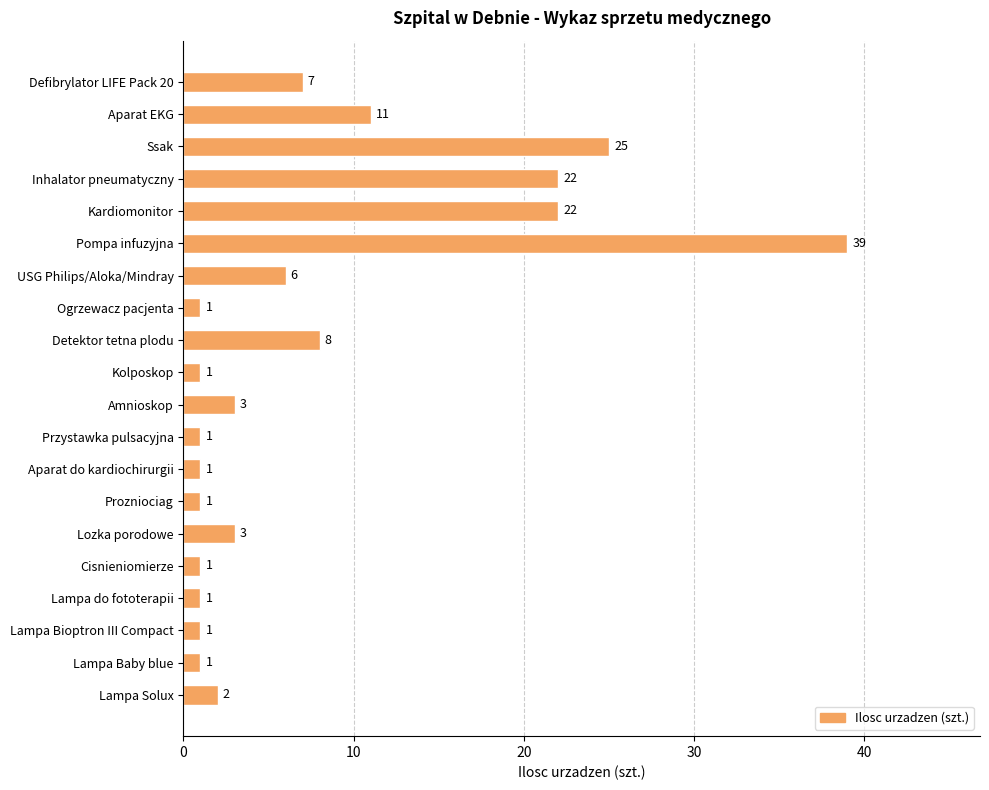

Is it true that the value at Lampa Baby blue is 1?

True